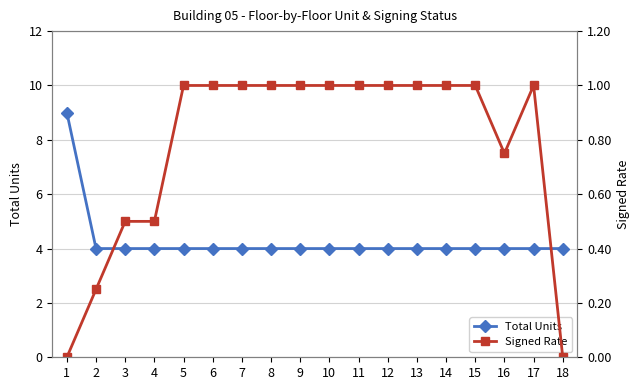

True or false: Signed Rate and Total Units cross at least once.

False